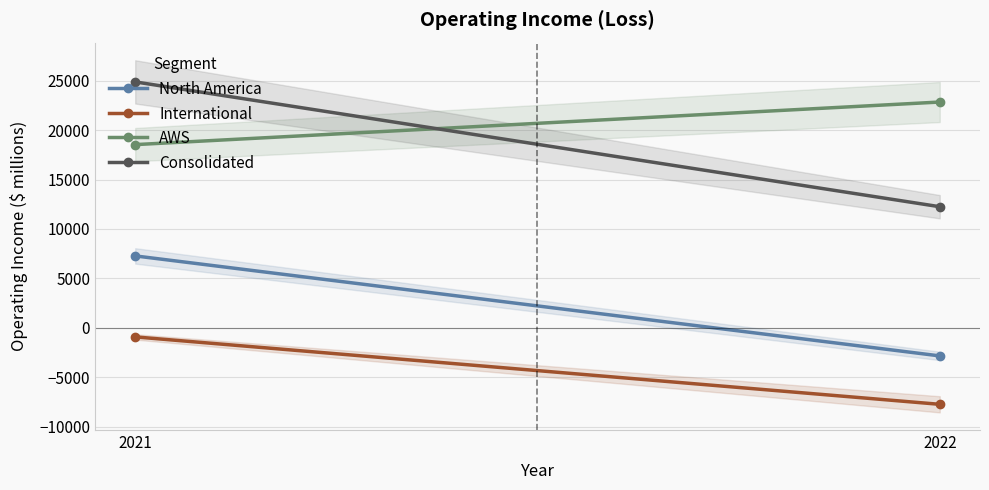

What is the approximate value of Consolidated at 2022, to the nearest 10?

12250